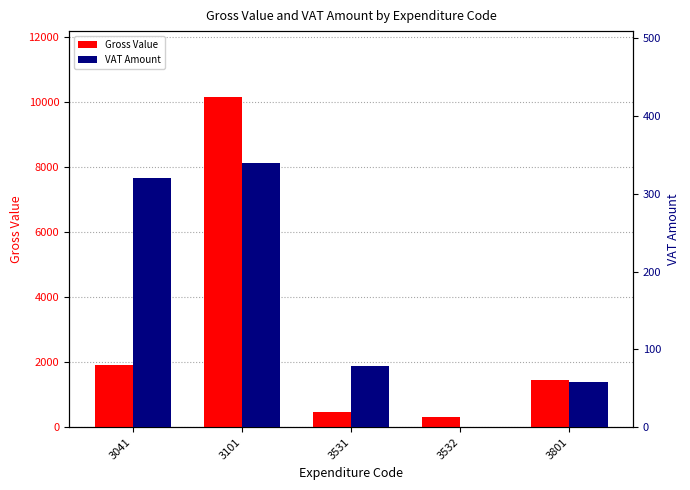

What is the spread (max minus min) of values at 3532?

330.5